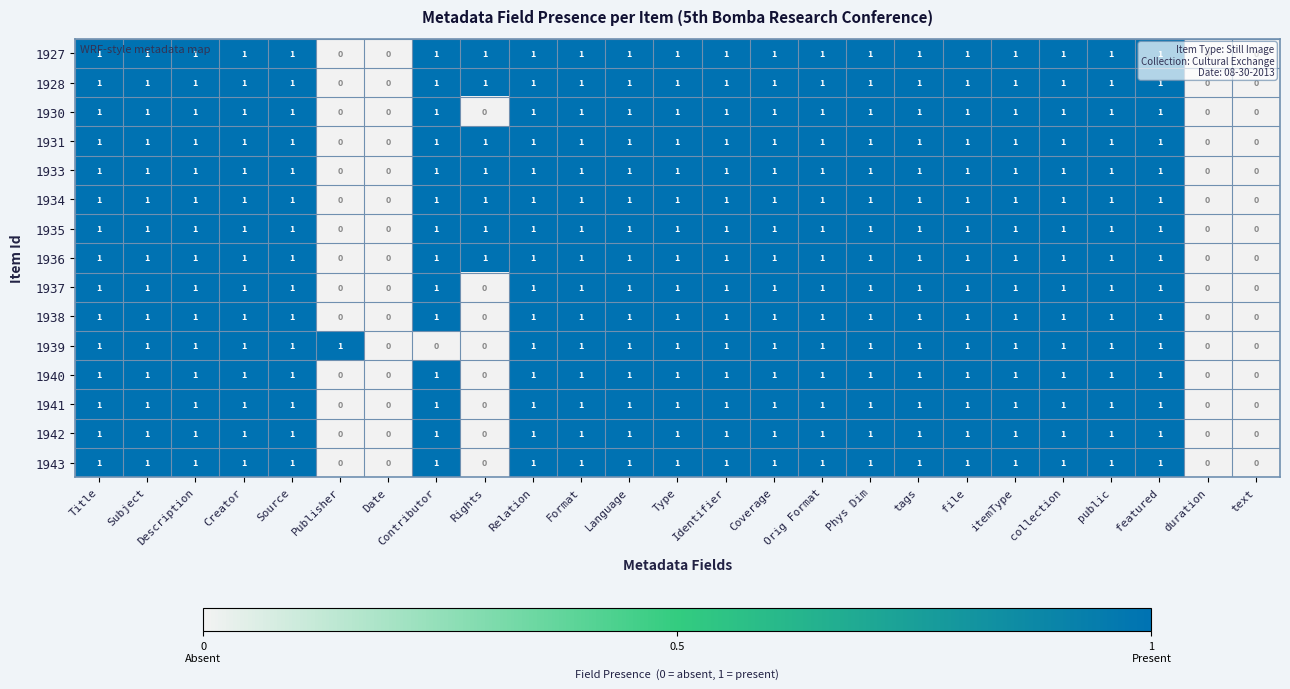

The 1940 series shows 1 at featured. True or false?

True